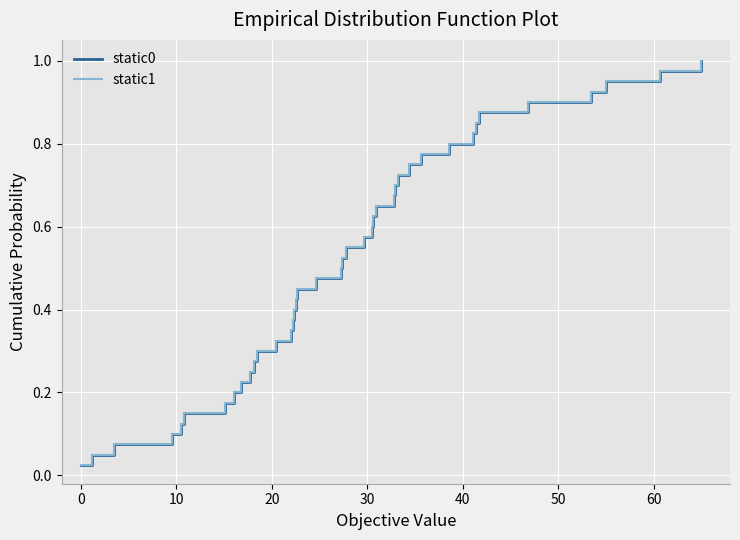

True or false: static1 and static0 intersect in this chart.

False